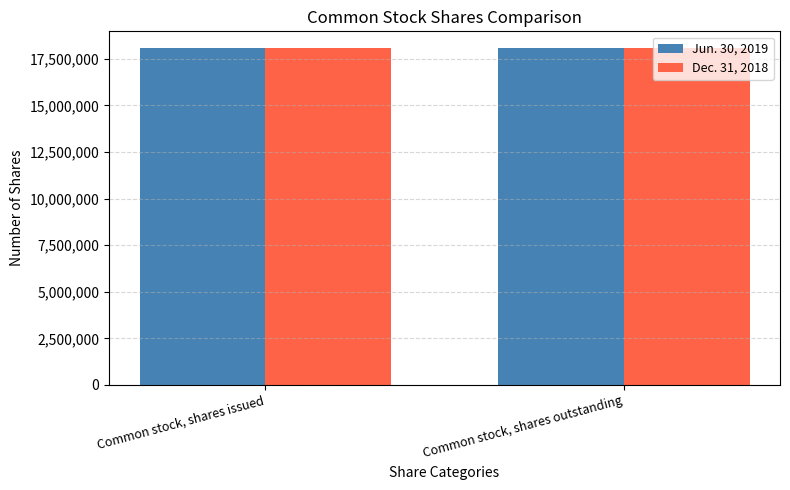

Count the Dec. 31, 2018 values in the range 18067392 to 18069476.

2